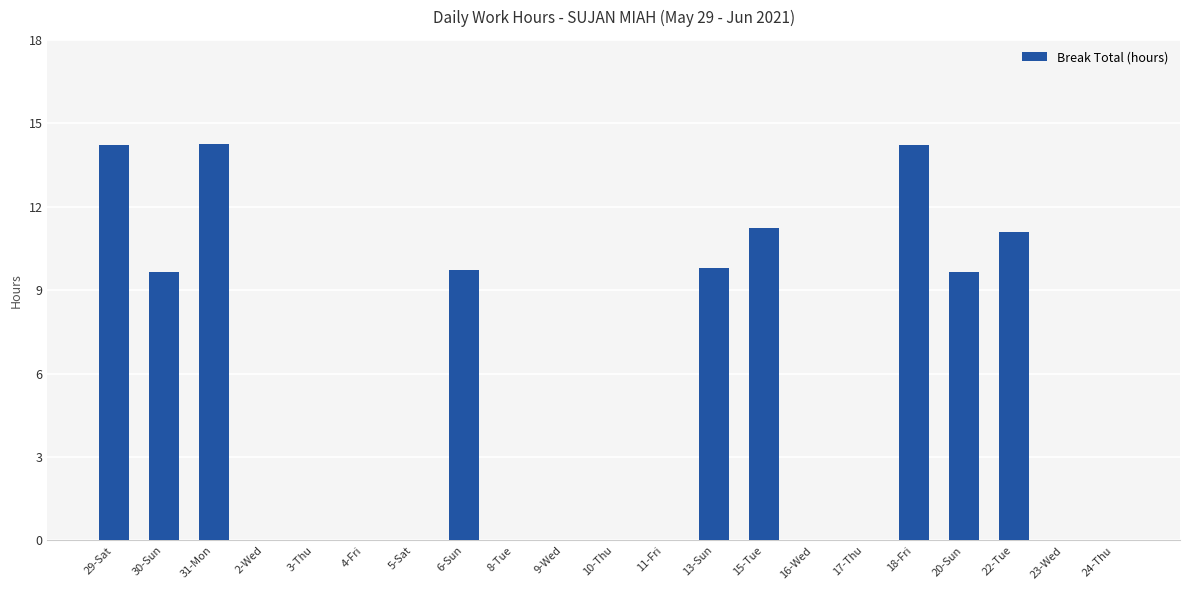

The chart shows a value of 14.2 at 18-Fri. True or false?

True